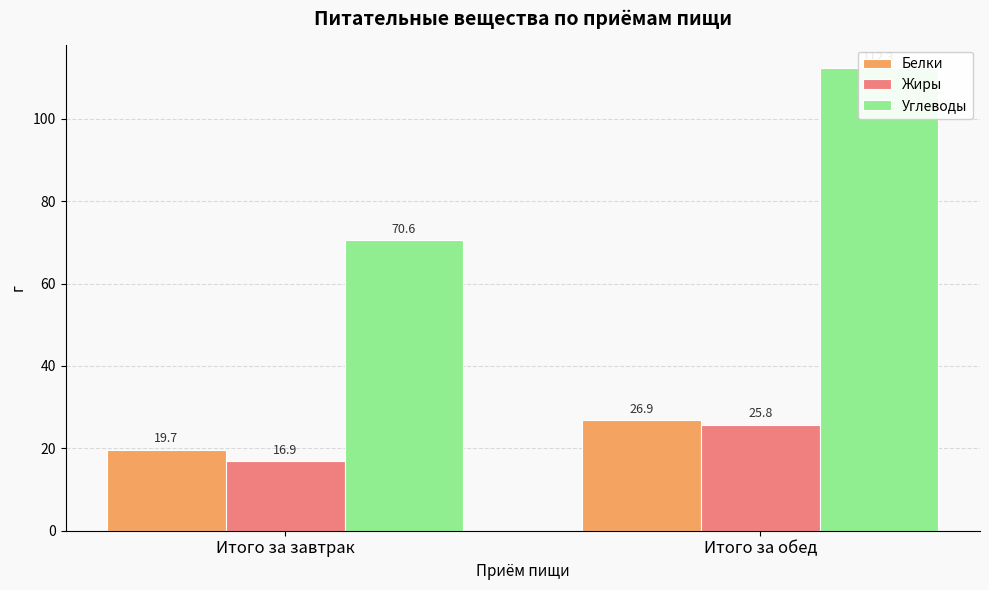

Between Итого за обед and Итого за завтрак, which is larger?

Итого за обед